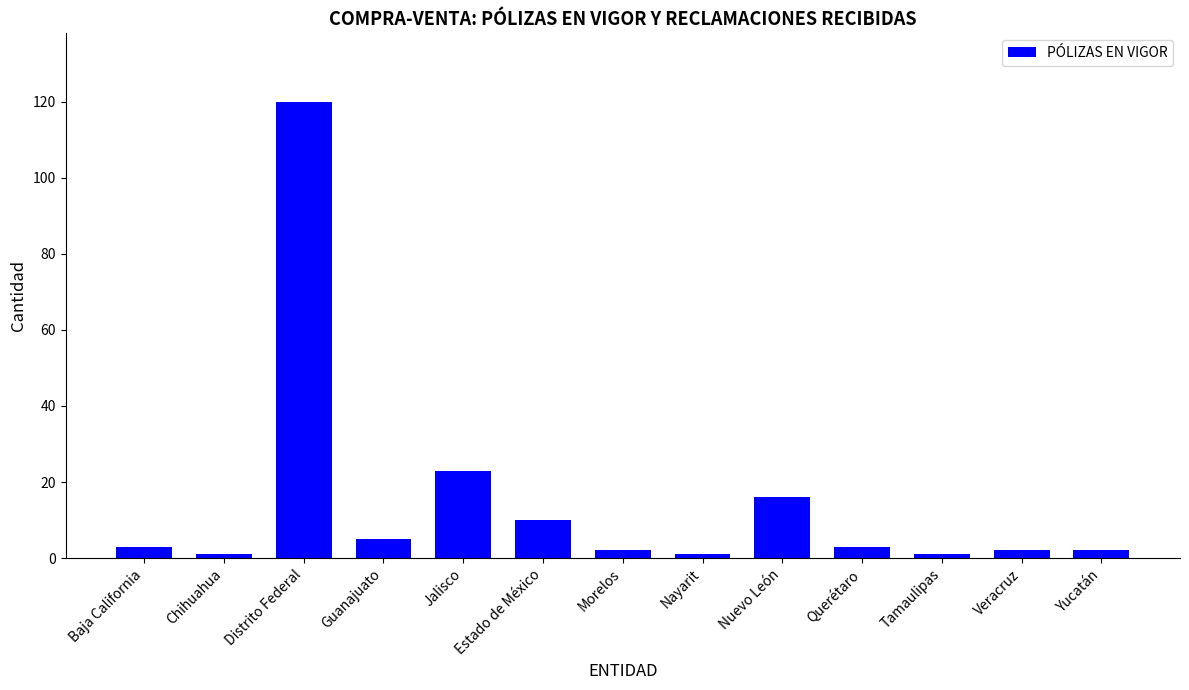

Reading left to right, what are all the values shown in this chart?

3	1	120	5	23	10	2	1	16	3	1	2	2